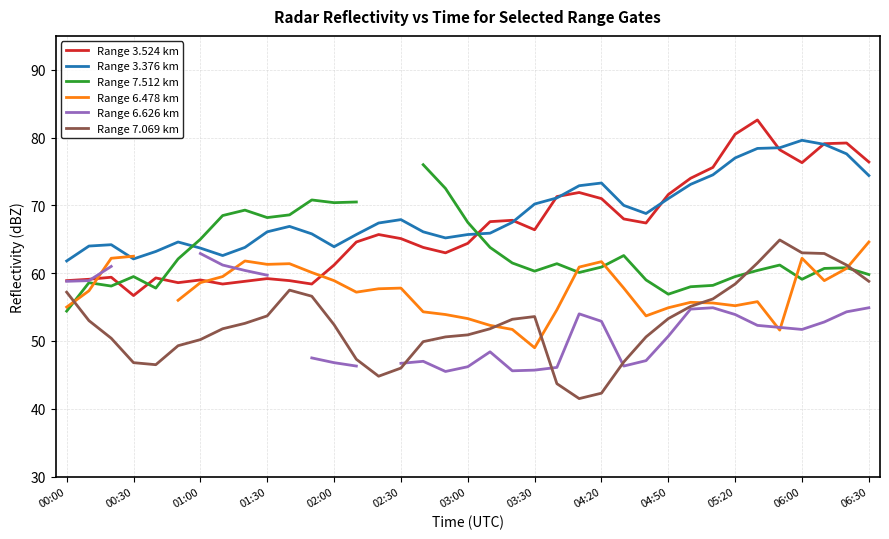

True or false: Range 7.069 km and Range 3.524 km intersect in this chart.

False